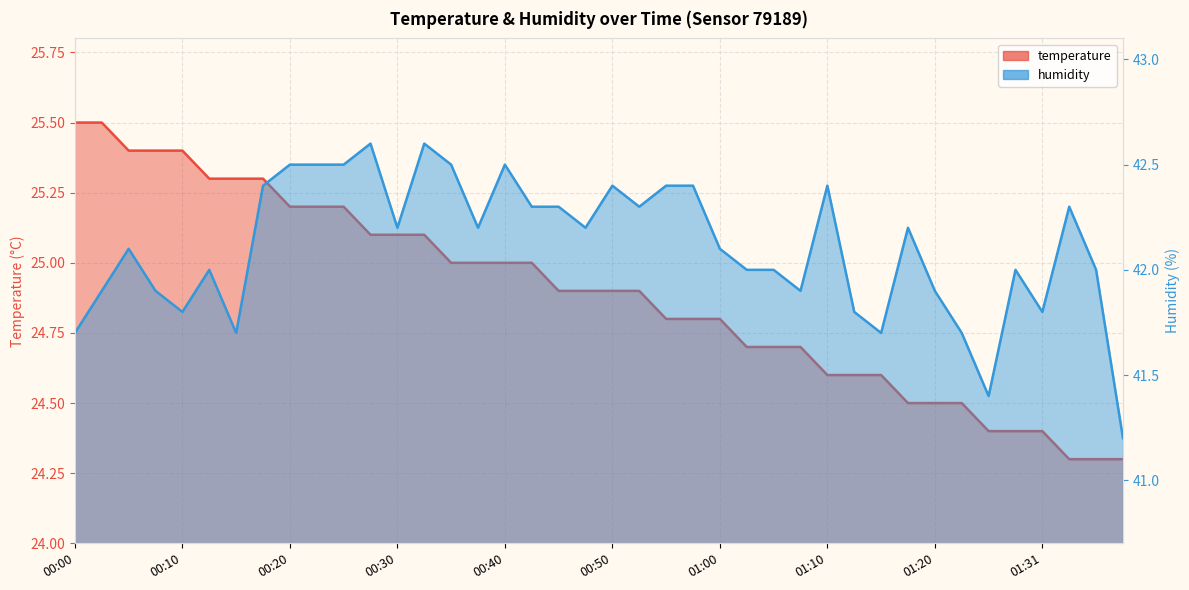

Where is humidity nearest to the value 41?

01:38